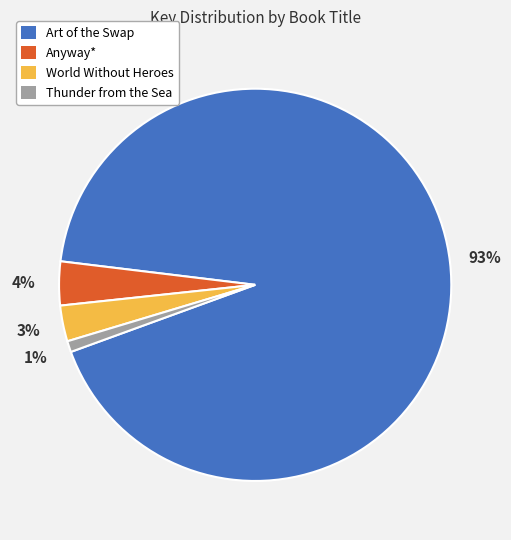

How many slices are in this pie chart?

4